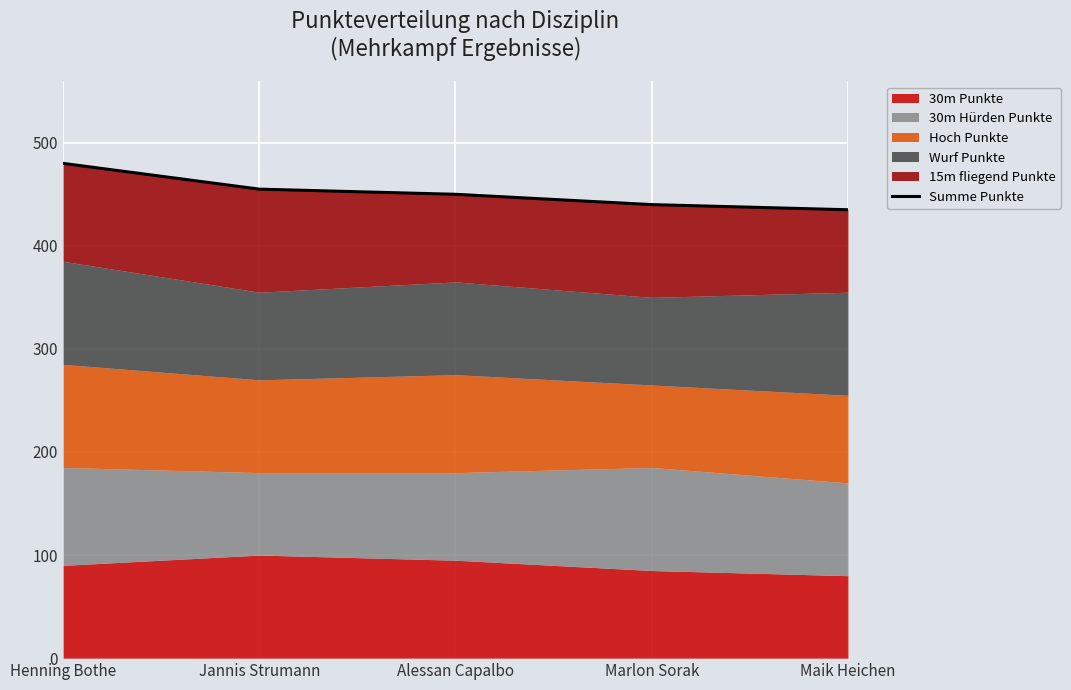

How many lines are shown in the chart?

1